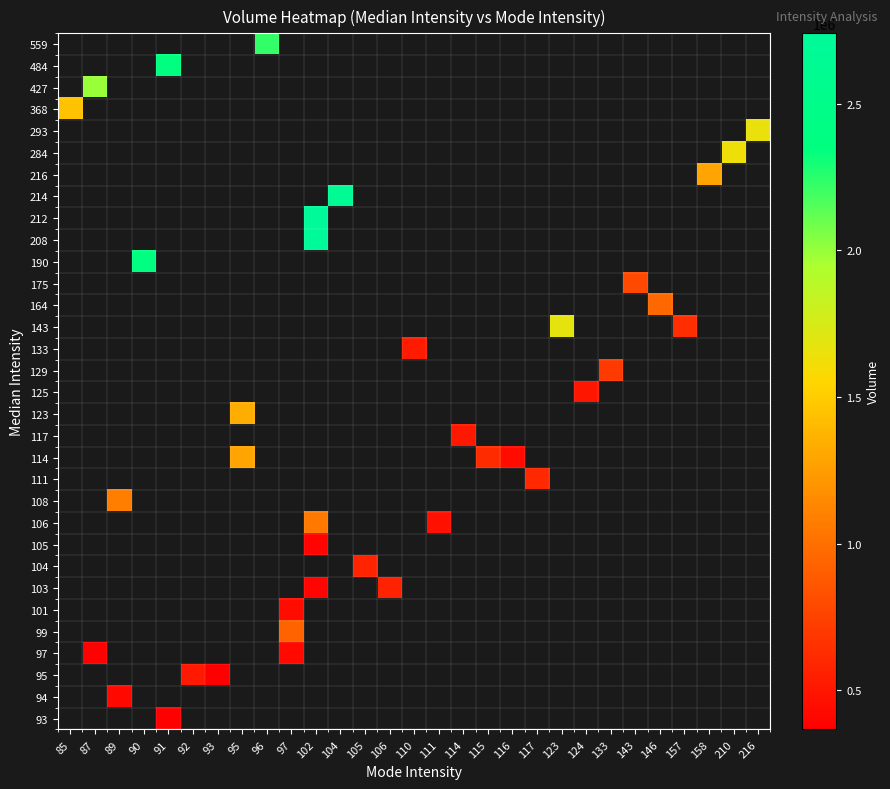

How many positive values does the 284 series have?

1